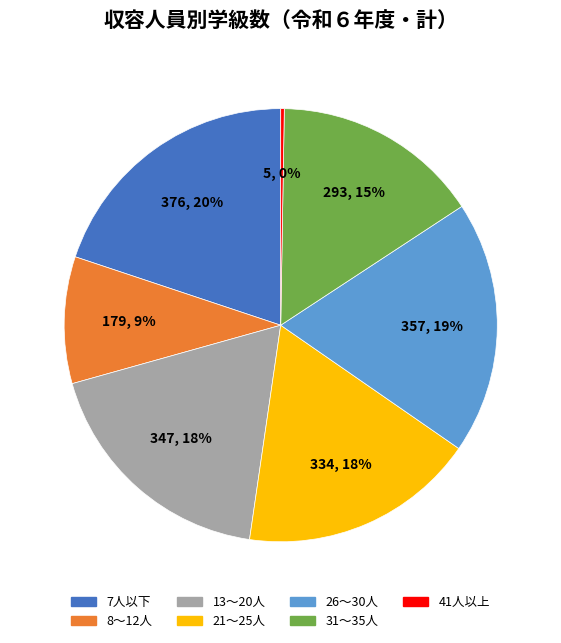

Is it true that 31～35人 is 15% of the pie?

True